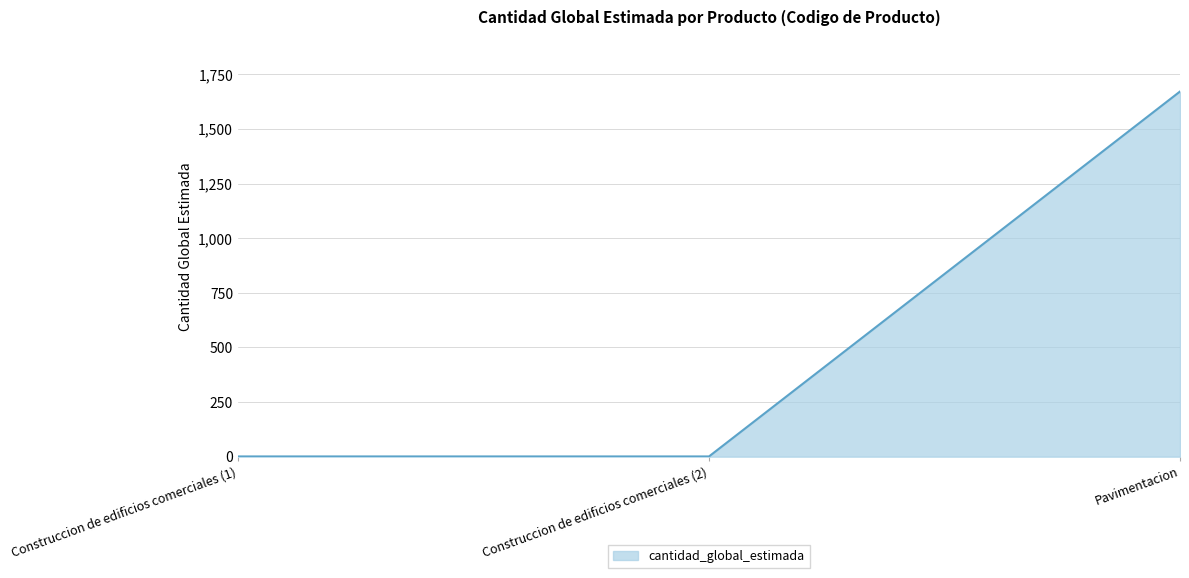

Which label corresponds to the largest value in the chart?

Pavimentacion